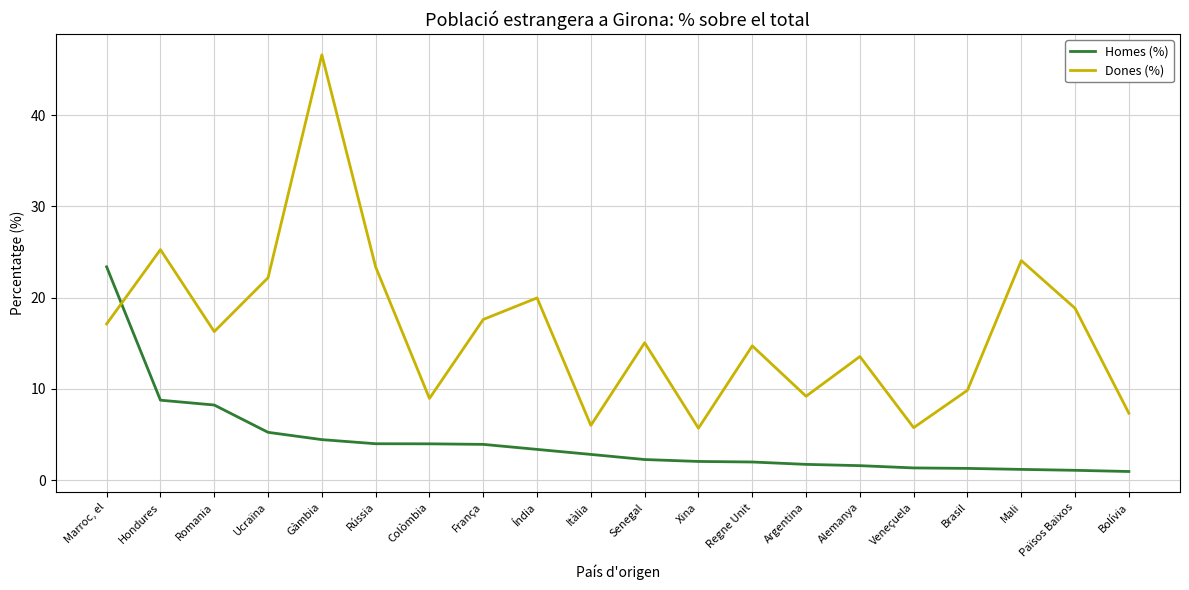

How many lines are shown in the chart?

2